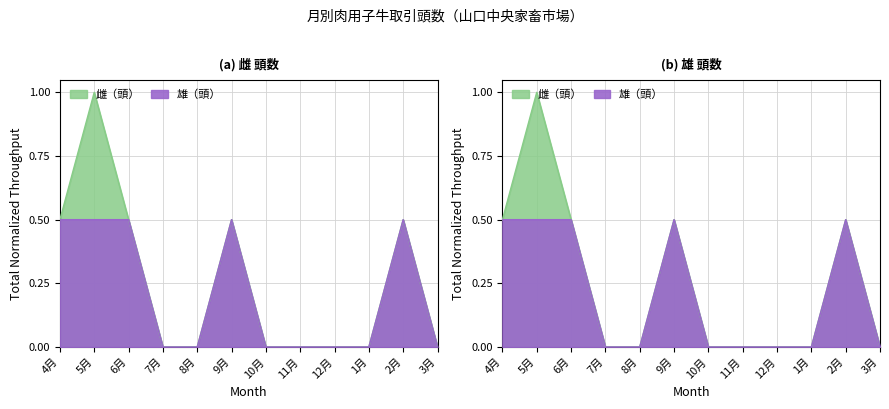

List the labels in order of value, smallest first.

7月, 8月, 10月, 11月, 12月, 1月, 3月, 4月, 5月, 6月, 9月, 2月